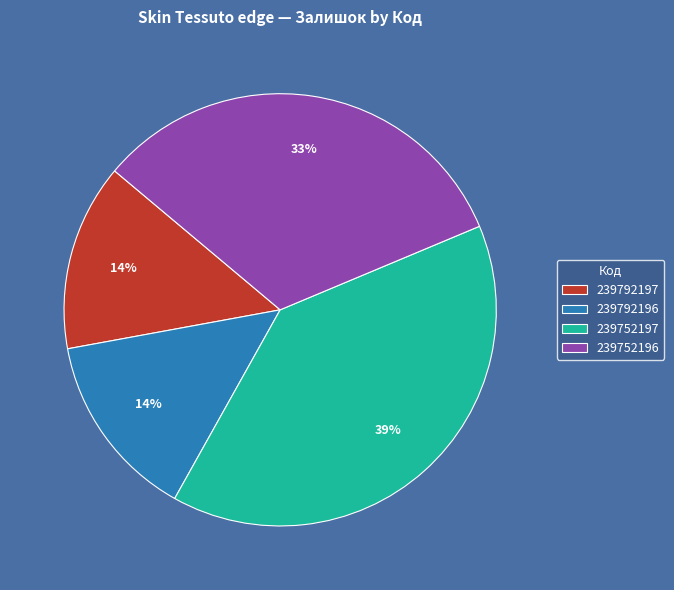

Is there a majority slice in this chart?

No